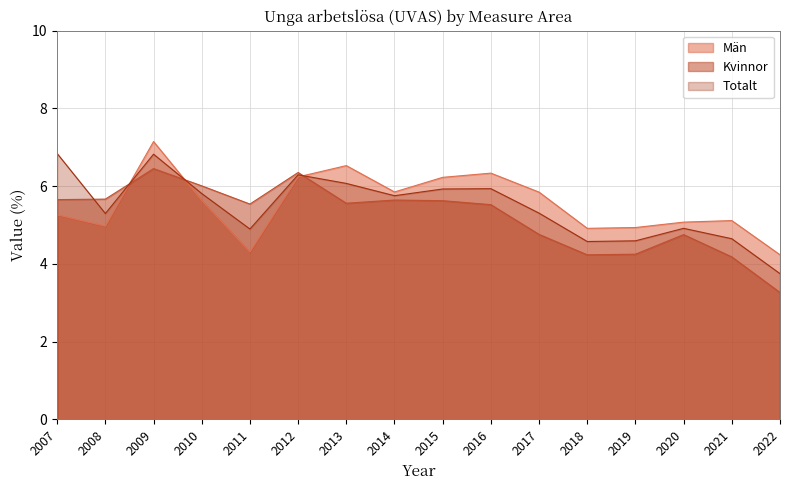

Read the Män value at 2021.

5.1